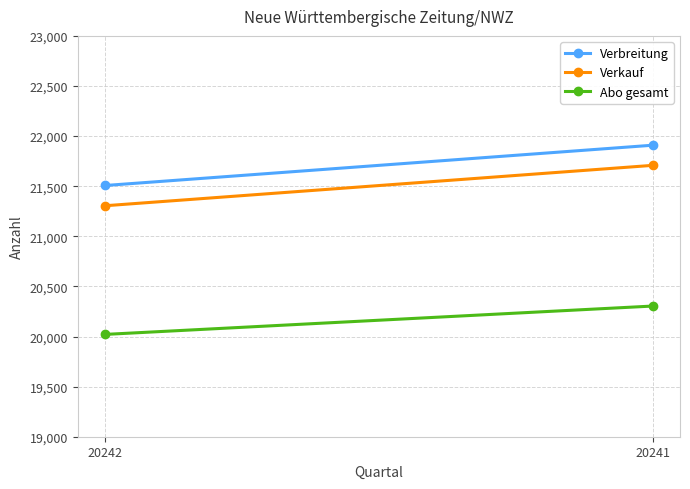

What are all the series names shown in the legend?

Verbreitung, Verkauf, Abo gesamt